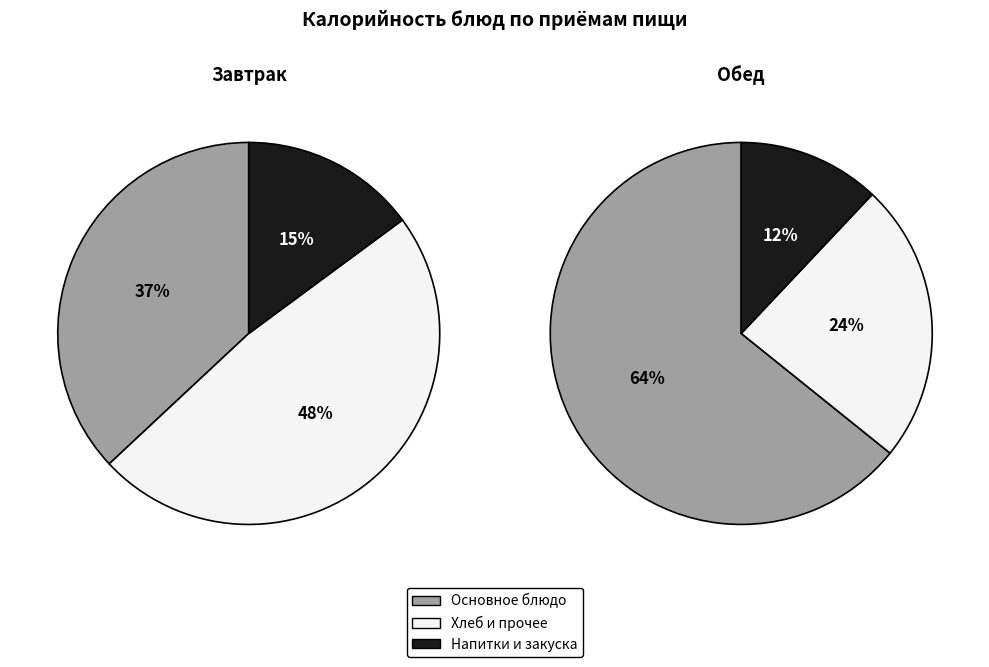

Is хлеб бел. the majority of the pie?

No